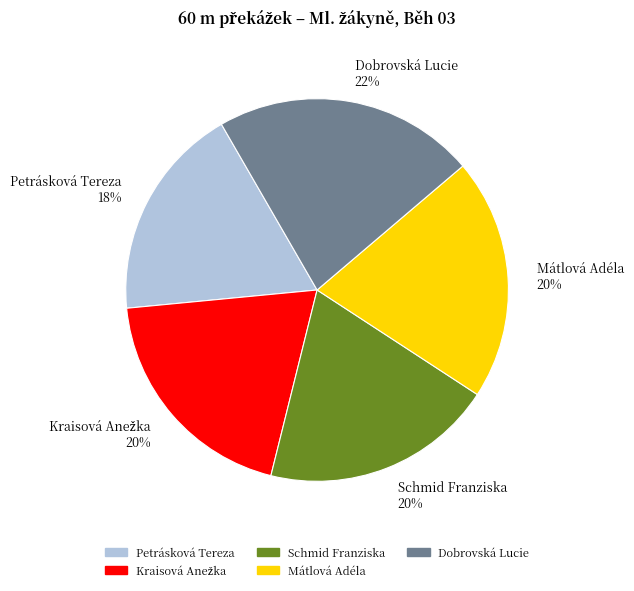

To the nearest percent, what is the difference between the largest and smallest slice percentages?

4%